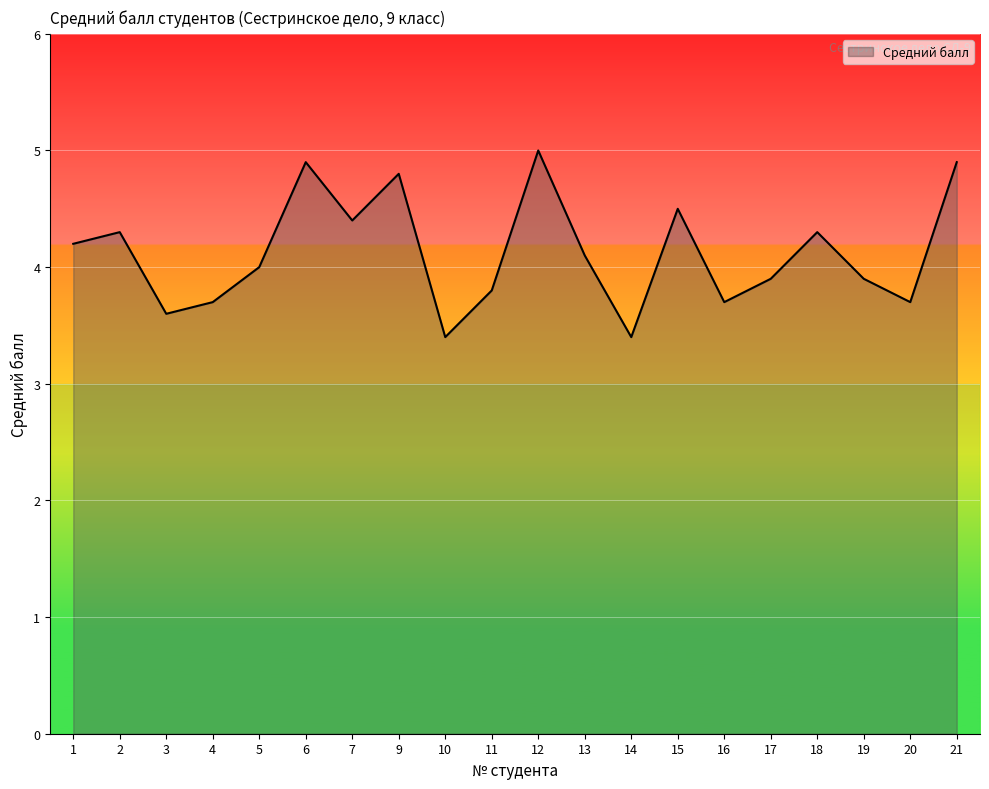

Is it true that the value at 19 is 3.9?

True